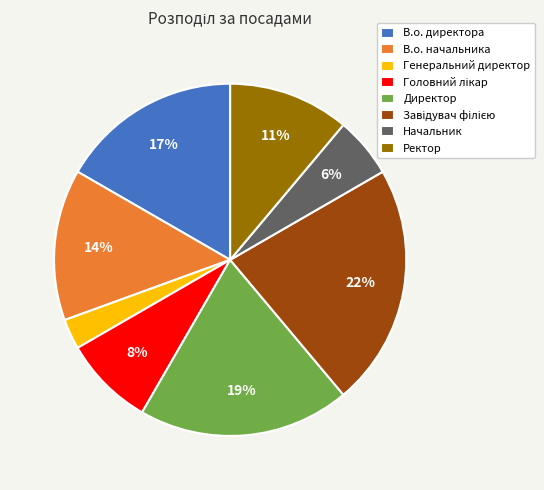

How many segments does this pie chart have?

8